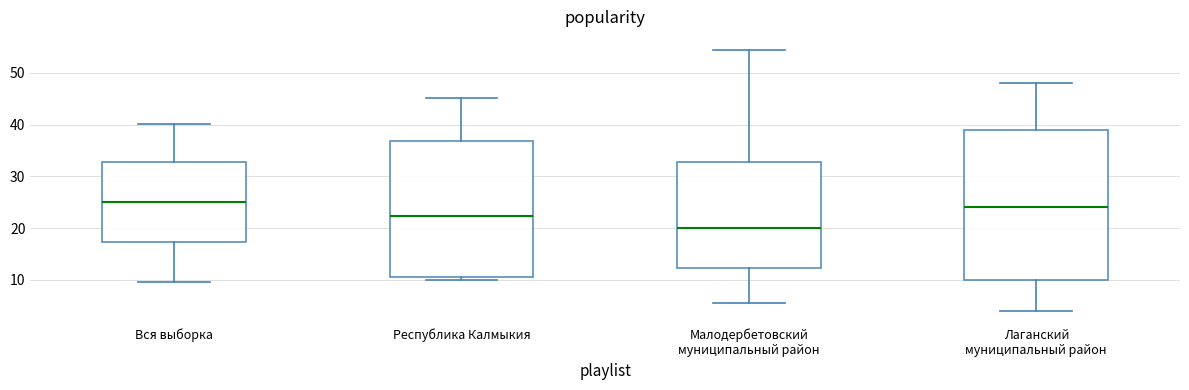

Where does the median line of the box for Республика Калмыкия sit on the y-axis? The values are not printed on the chart, so give them approximately, as read against the axis.

22